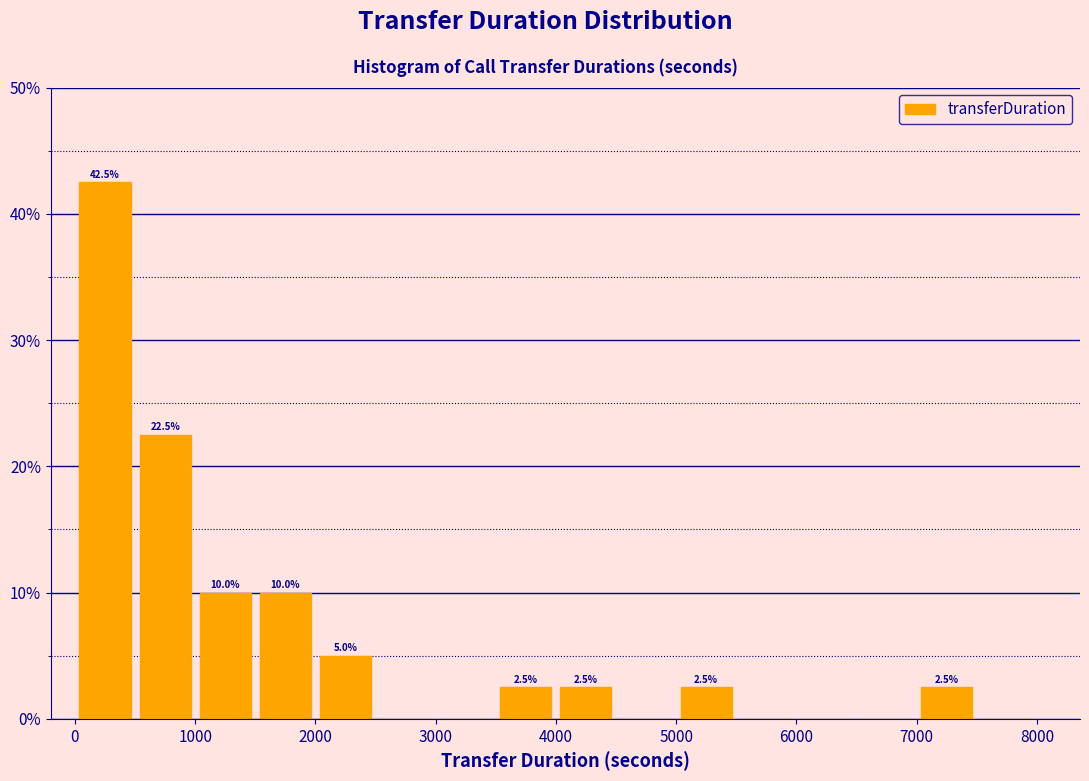

Over which range of the x-axis is the bar tallest?

0 to 500